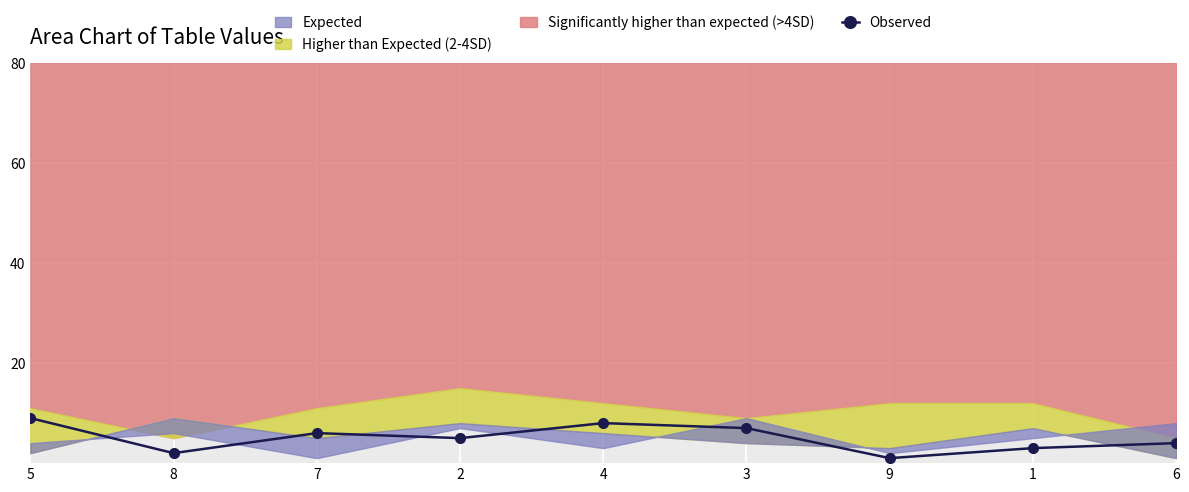

List the labels in order of value, largest first.

5, 4, 3, 7, 2, 6, 1, 8, 9